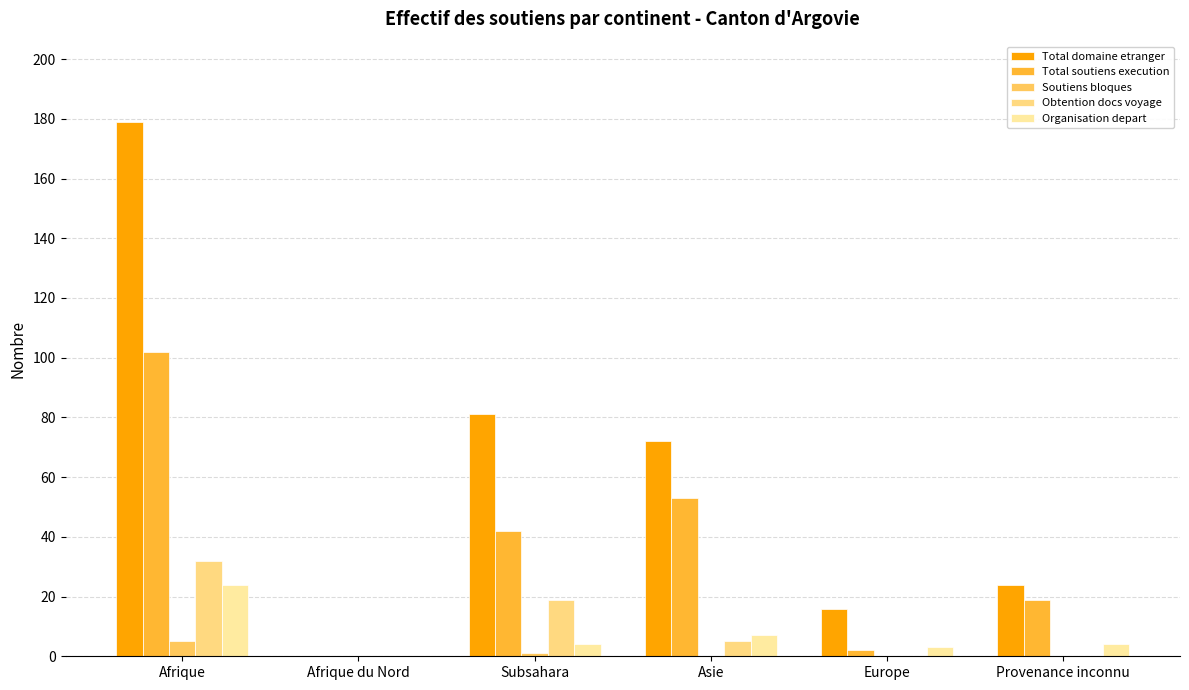

How many groups of bars are there?

6